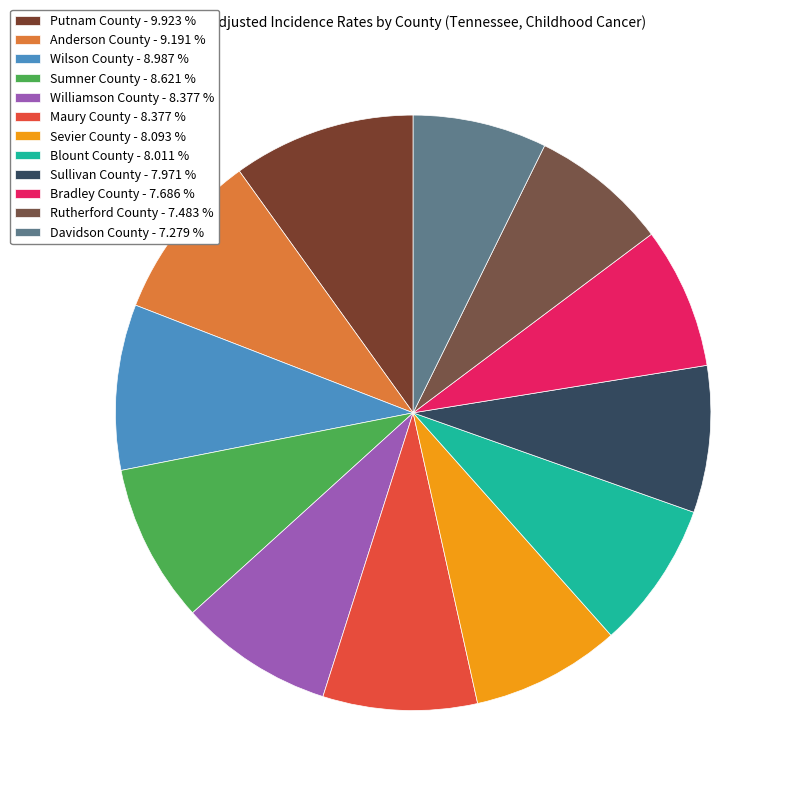

How many segments does this pie chart have?

12